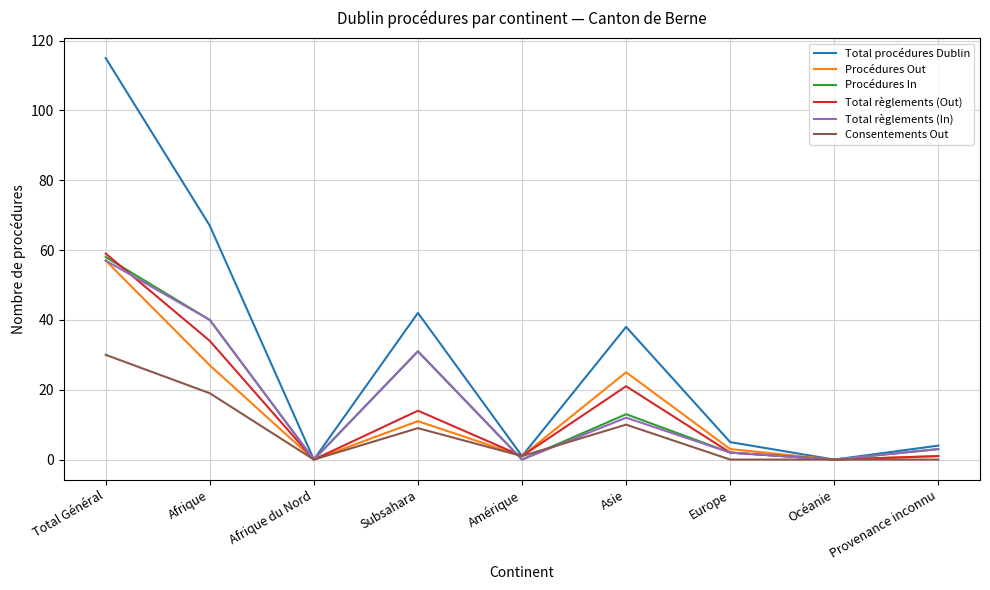

The Total procédures Dublin series shows 12 at Asie. True or false?

False